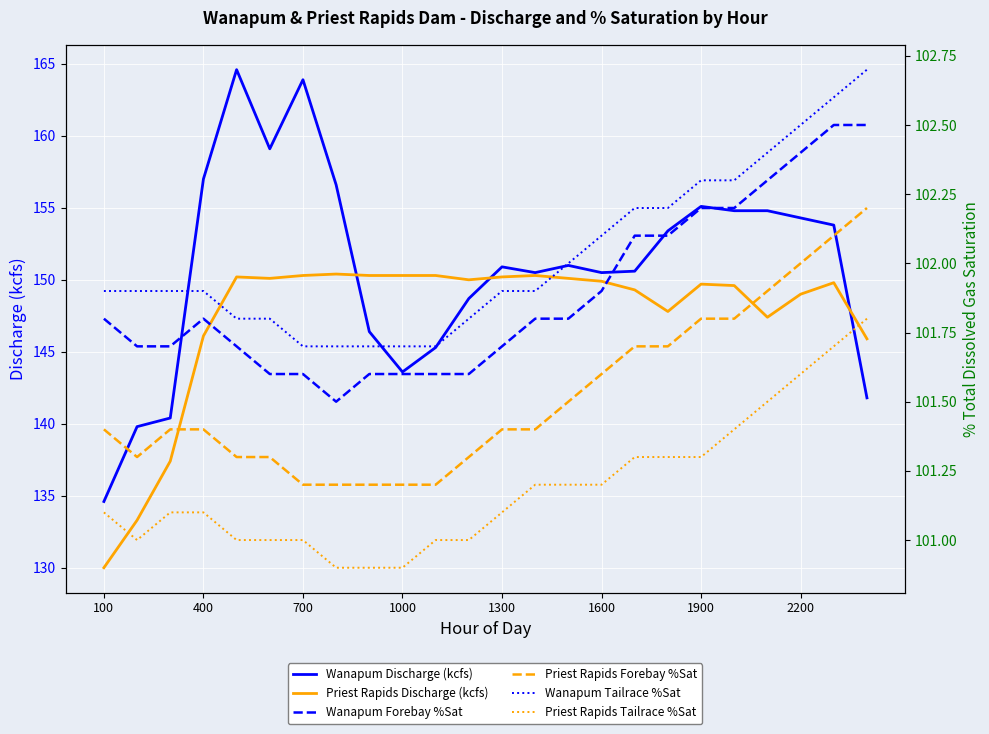

What position from the right is 100?

24